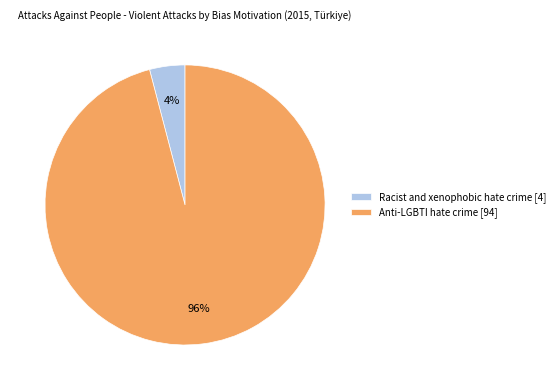

The Anti-LGBTI hate crime [94] slice represents 96% of the pie. True or false?

True